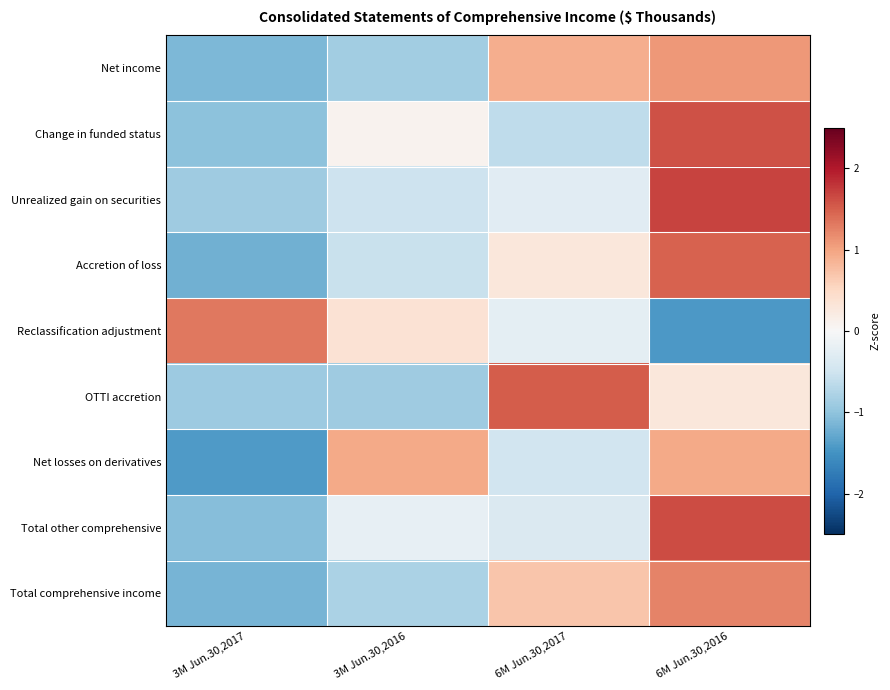

At which category is the sum across all series the highest?

6M Jun.30,2016